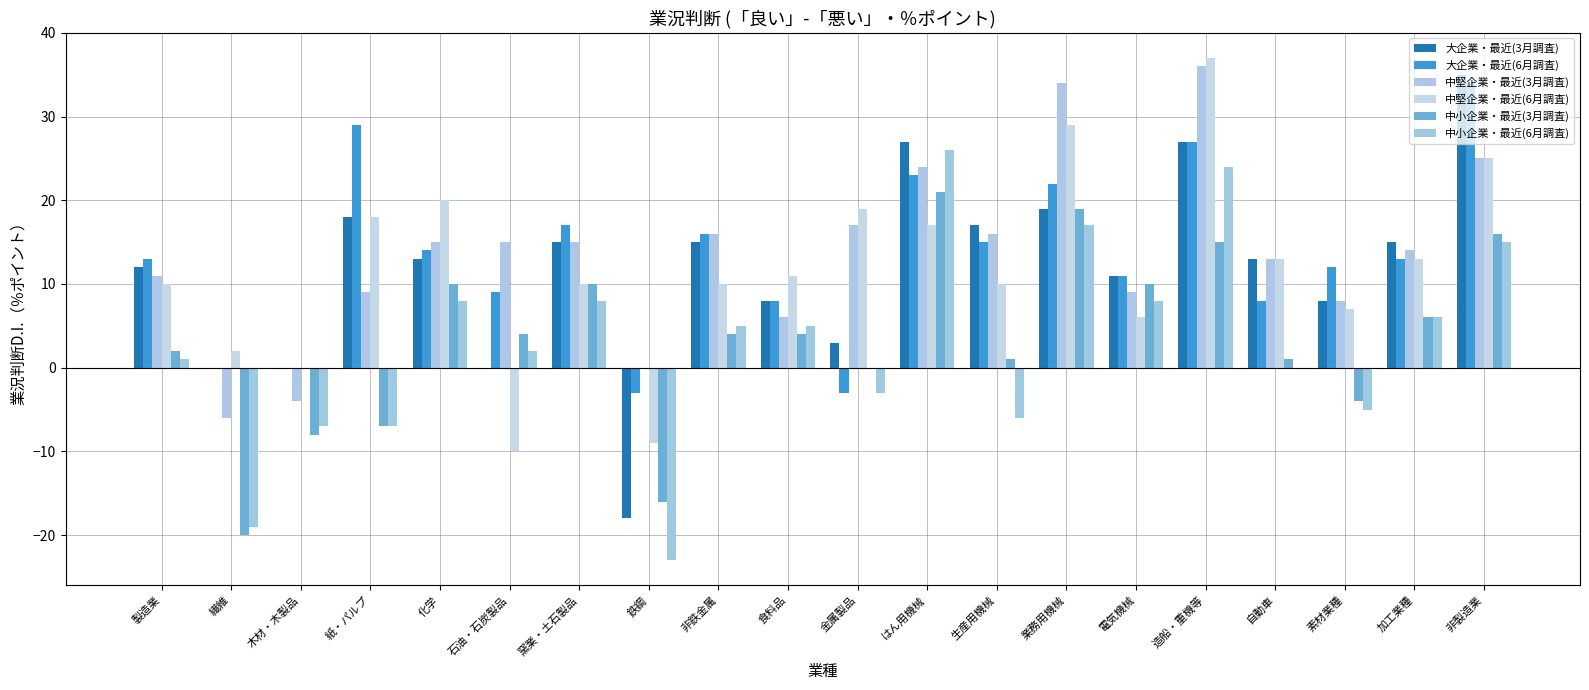

How many series are shown in this chart?

6